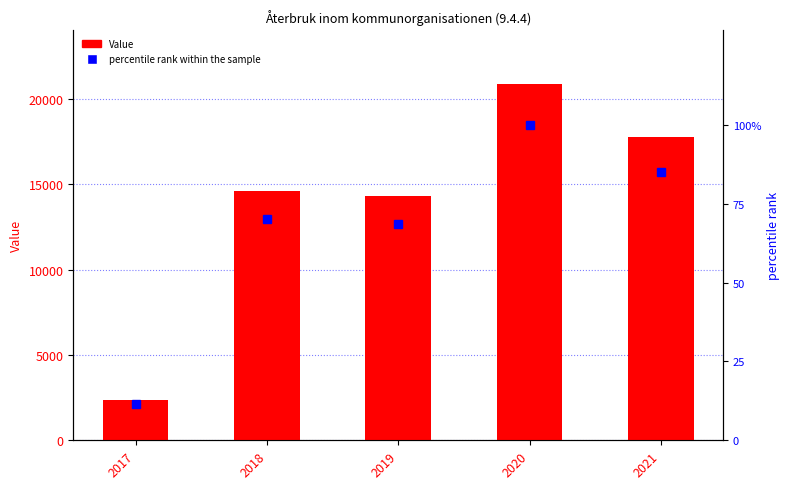

What is the value of the percentile rank within the sample bar at the 2nd from the left?

70.1